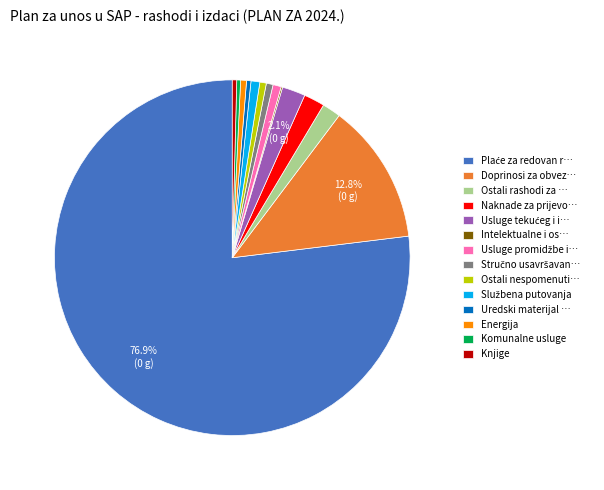

Does Komunalne usluge represent more than half of the total?

No